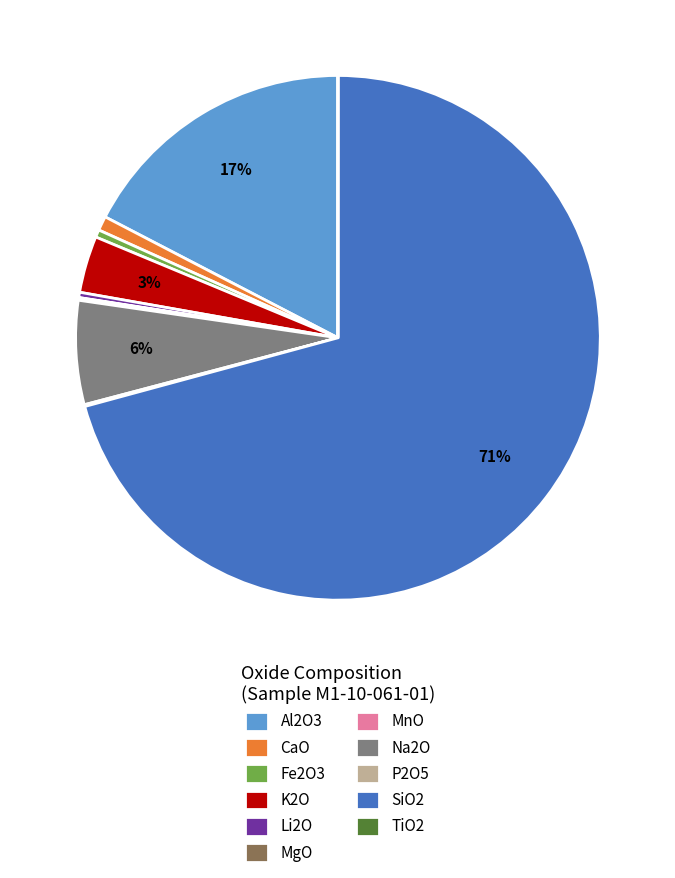

The Al2O3 slice represents 17% of the pie. True or false?

True